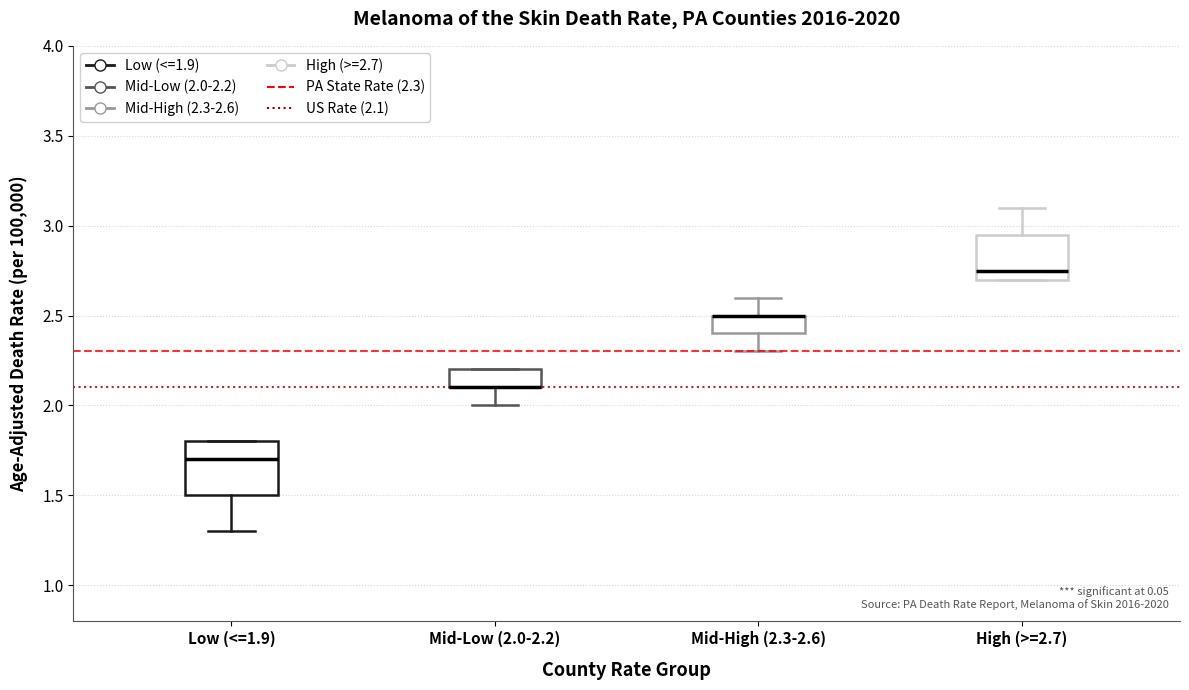

Reading left to right, transcribe this box plot: for each box, give where its median line is, the range the box spans, and where its two whiskers end, as read against the y-axis. The values are not printed on the chart, so give them approximately, as read against the axis.

Low (<=1.9): median 1.70, box 1.50 to 1.80, whiskers 1.30 to 1.80
Mid-Low (2.0-2.2): median 2.10 (drawn on the box's lower edge), box 2.10 to 2.20, whiskers 2.00 to 2.20
Mid-High (2.3-2.6): median 2.50 (drawn on the box's upper edge), box 2.40 to 2.50, whiskers 2.30 to 2.60
High (>=2.7): median 2.75, box 2.70 to 2.95, whiskers 2.70 to 3.10